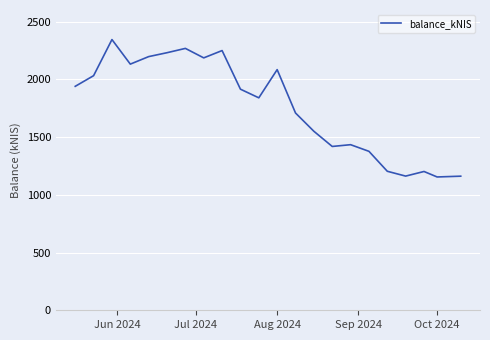

What is the greatest value displayed?

2344.1